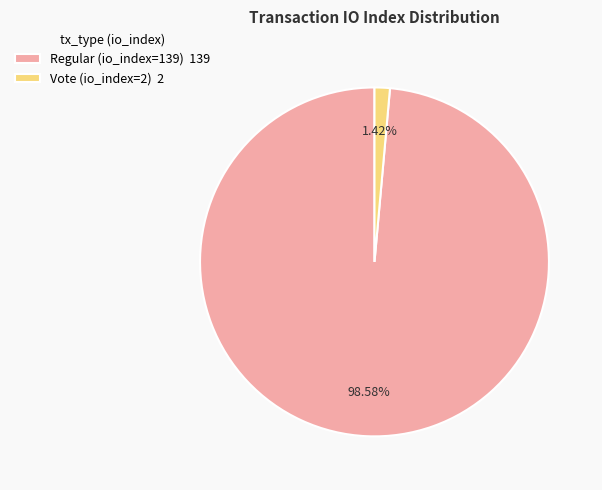

How many segments does this pie chart have?

2